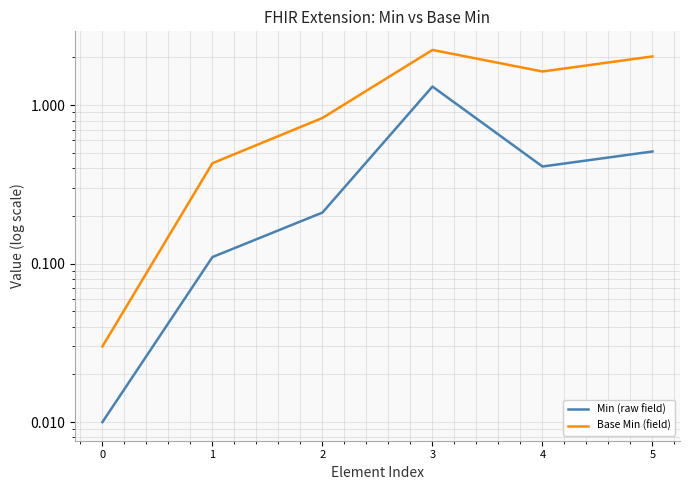

Reading left to right, list all the values displayed in this chart.

Min (raw field): 0=0.0	1=0.1	2=0.2	3=1.3	4=0.4	5=0.5
Base Min (field): 0=0.0	1=0.4	2=0.8	3=2.2	4=1.6	5=2.0